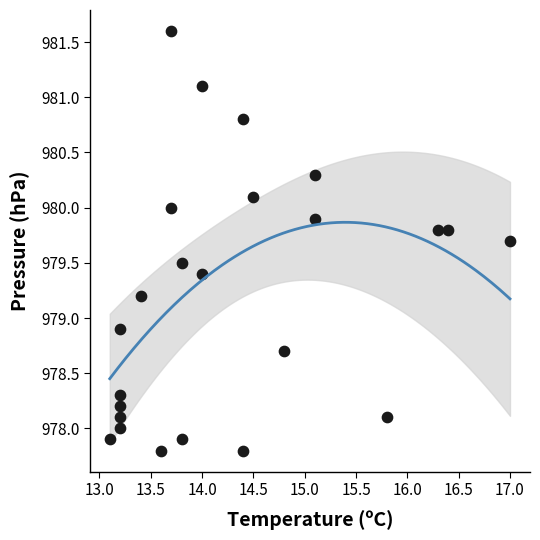

What is the range of X values (max minus min)?

3.9